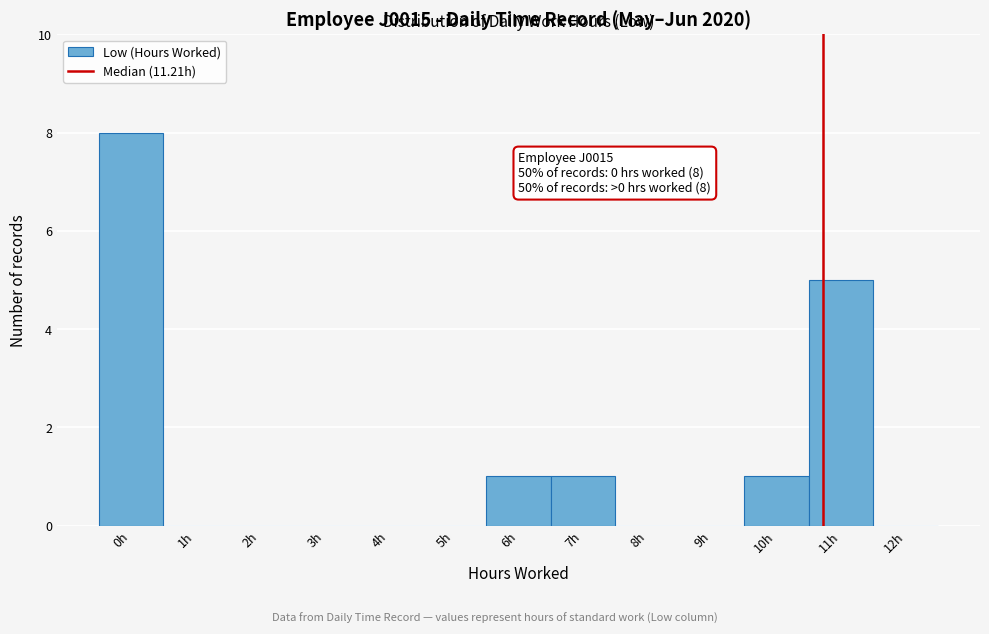

Reading left to right, transcribe all the data shown in this chart.

0h=8	1h=0	2h=0	3h=0	4h=0	5h=0	6h=1	7h=1	8h=0	9h=0	10h=1	11h=5	12h=0